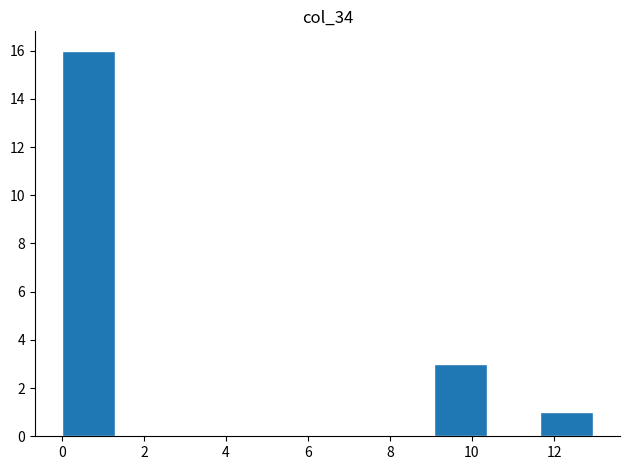

Over which range of the x-axis is the bar tallest?

0.0 to 1.2